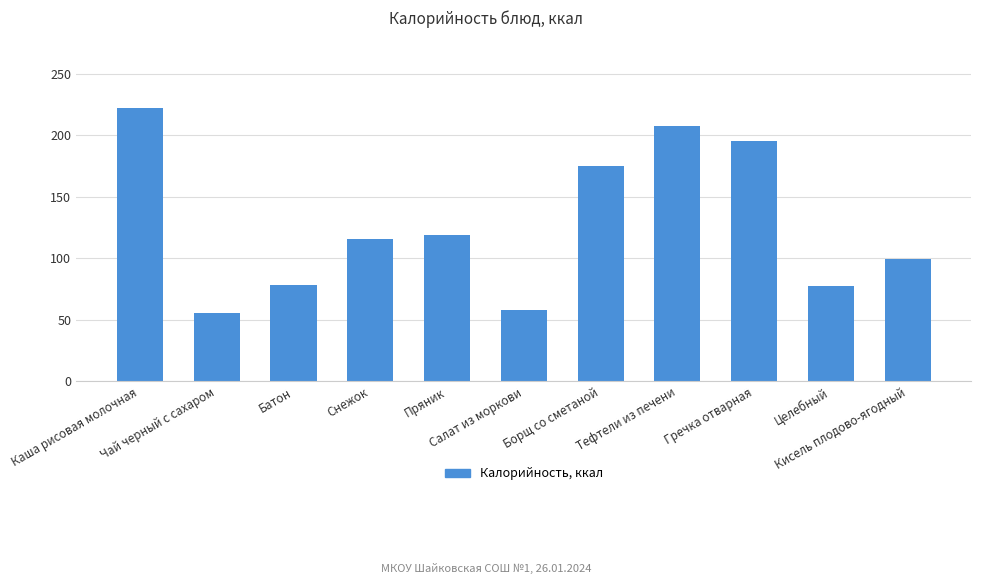

What is the change in value from Тефтели из печени to Кисель плодово-ягодный?

-107.9